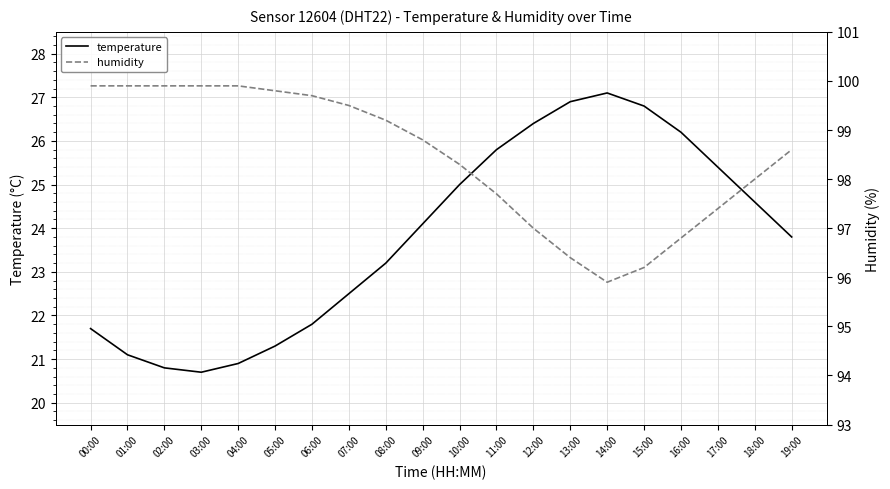

Rank the categories by temperature value from lowest to highest.

03:00, 02:00, 04:00, 01:00, 05:00, 00:00, 06:00, 07:00, 08:00, 19:00, 09:00, 18:00, 10:00, 17:00, 11:00, 16:00, 12:00, 15:00, 13:00, 14:00